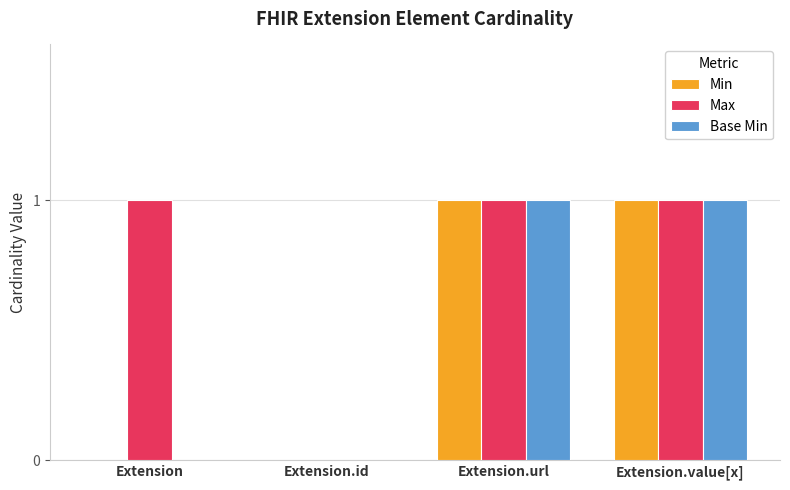

Which series has the largest total across all categories?

Max